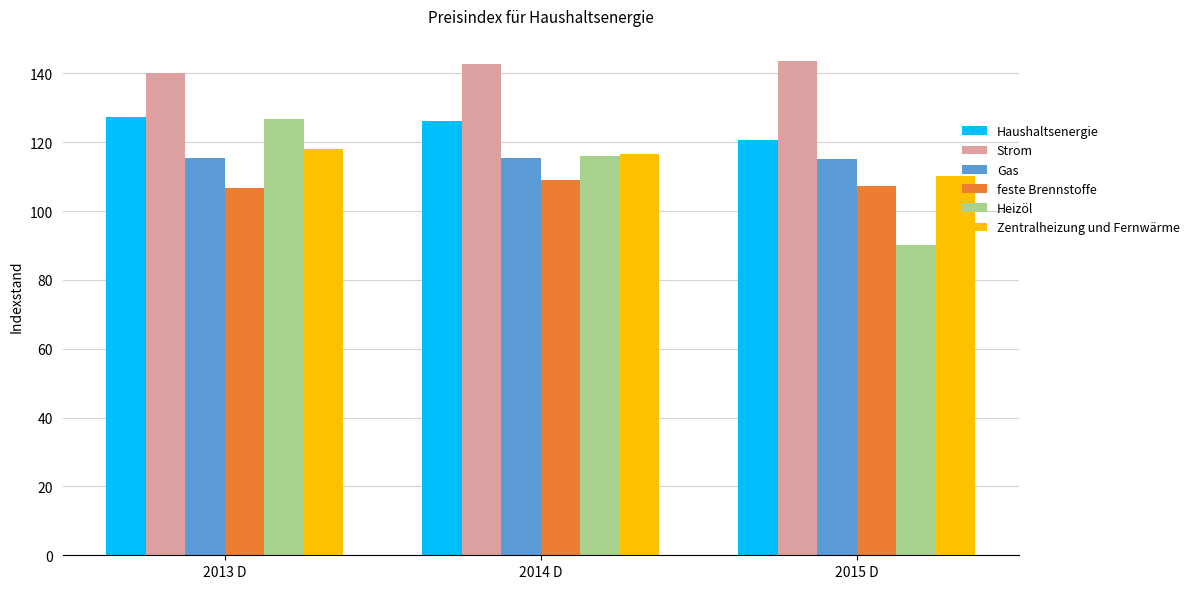

Is it true that Gas equals 35.7 at 2015 D?

False